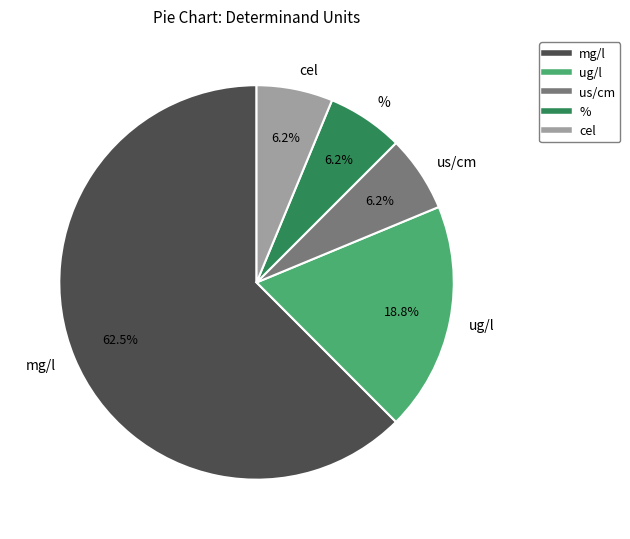

How many slices are in this pie chart?

5